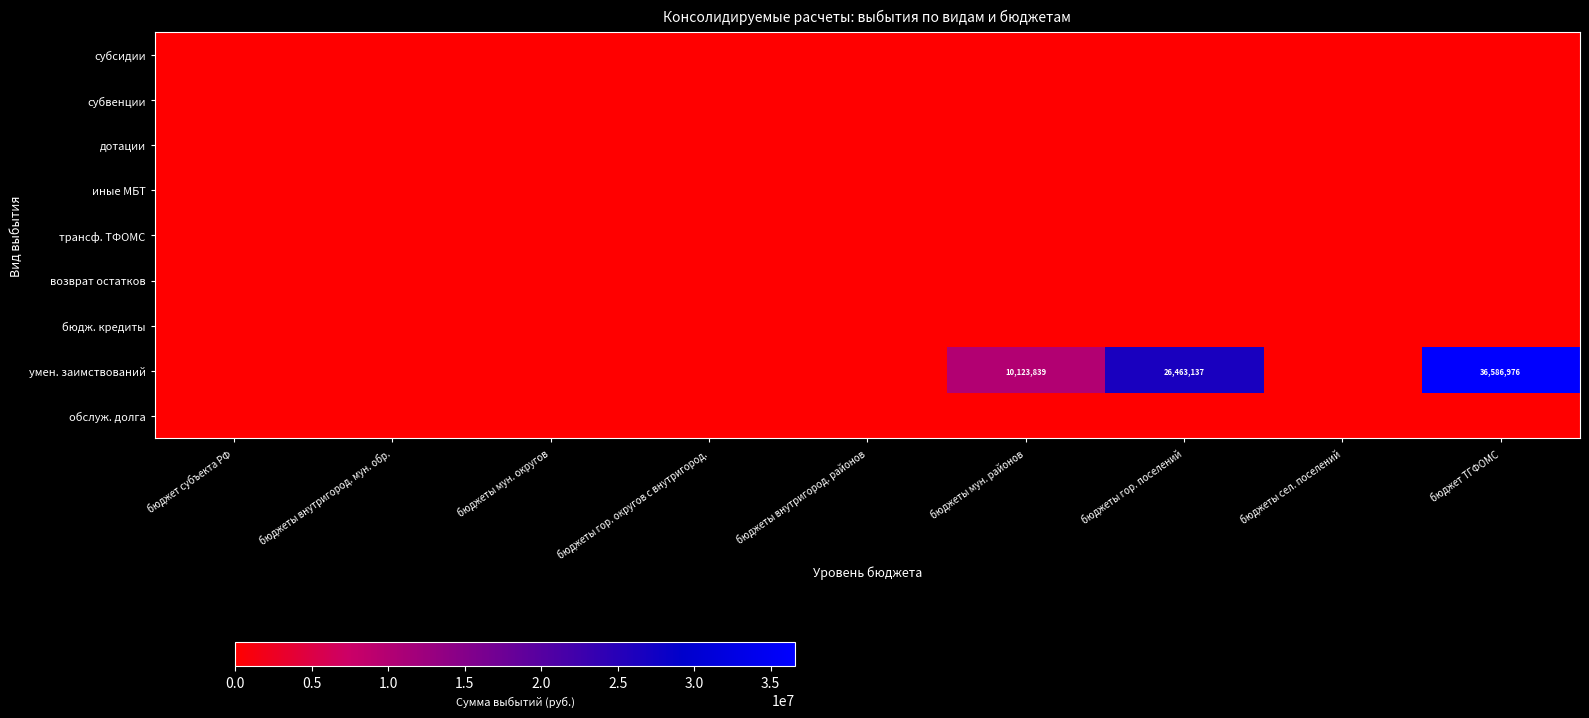

Where is умен. заимствований nearest to the value 18293488?

бюджеты мун. районов